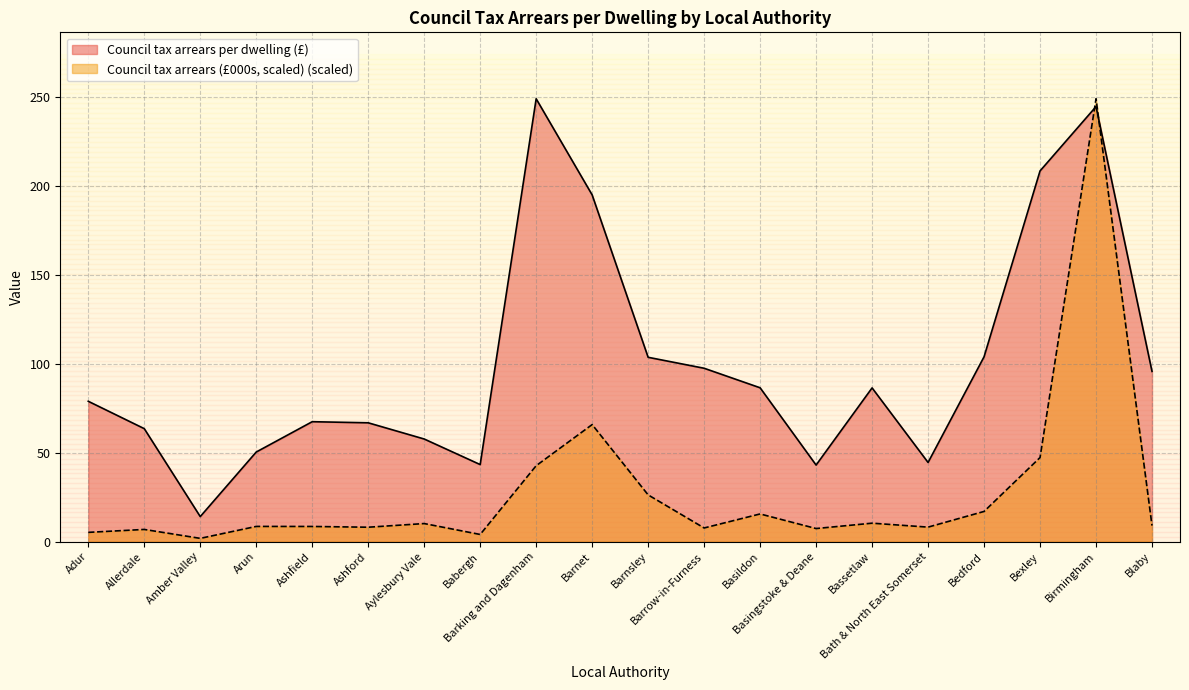

What is the sum of the Council tax arrears (£000s, scaled) values at Ashfield and Babergh?

12.6